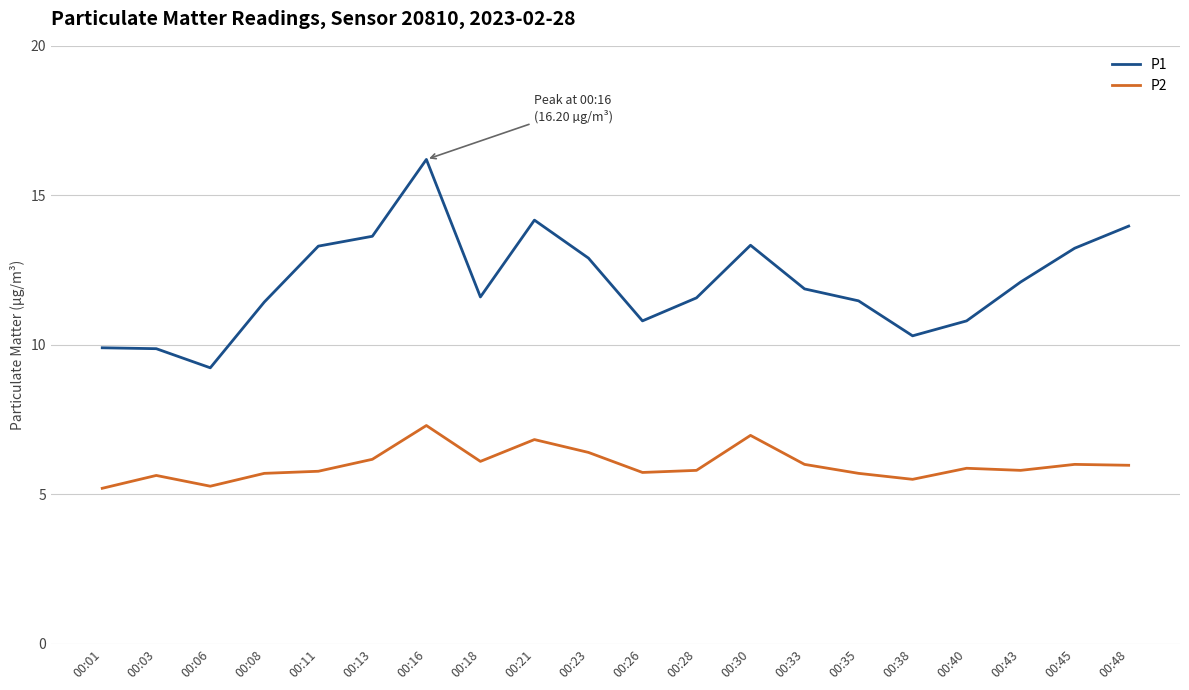

Read the P2 value at 00:23.

6.4